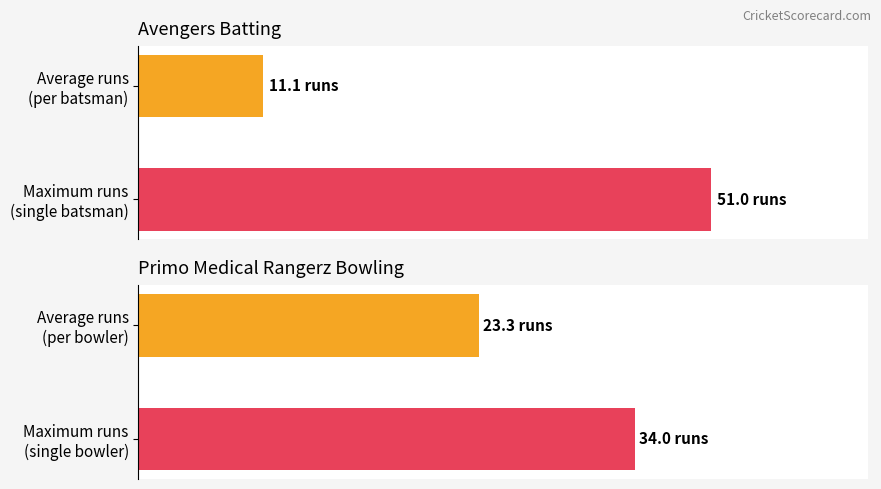

What is the smallest value displayed?

11.1